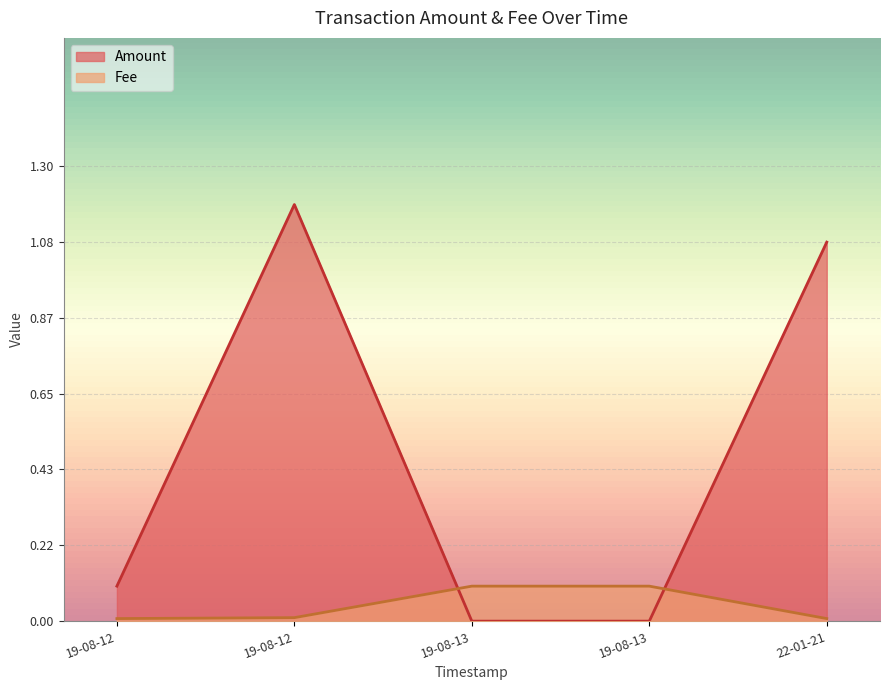

List the series in order of their overall mean, highest first.

Amount, Fee